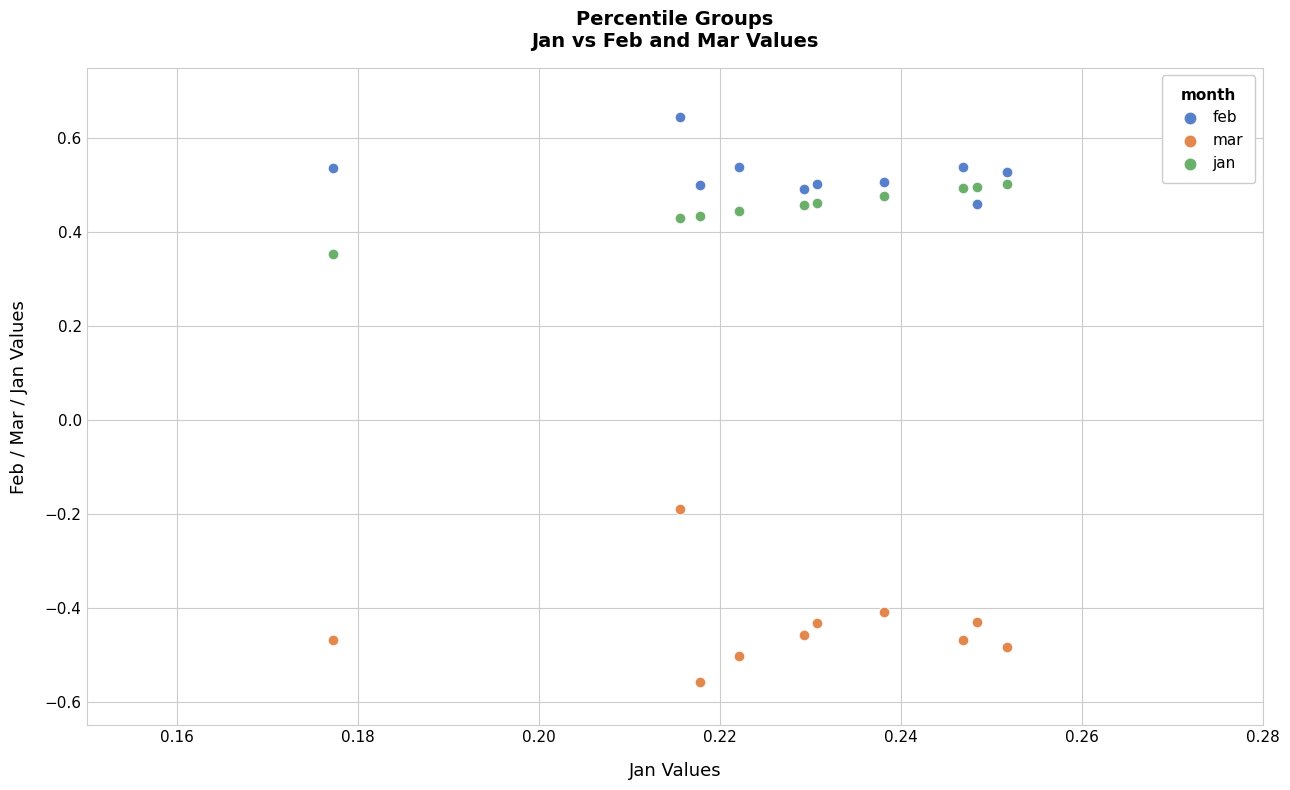

Which series contains the highest Y value?

feb